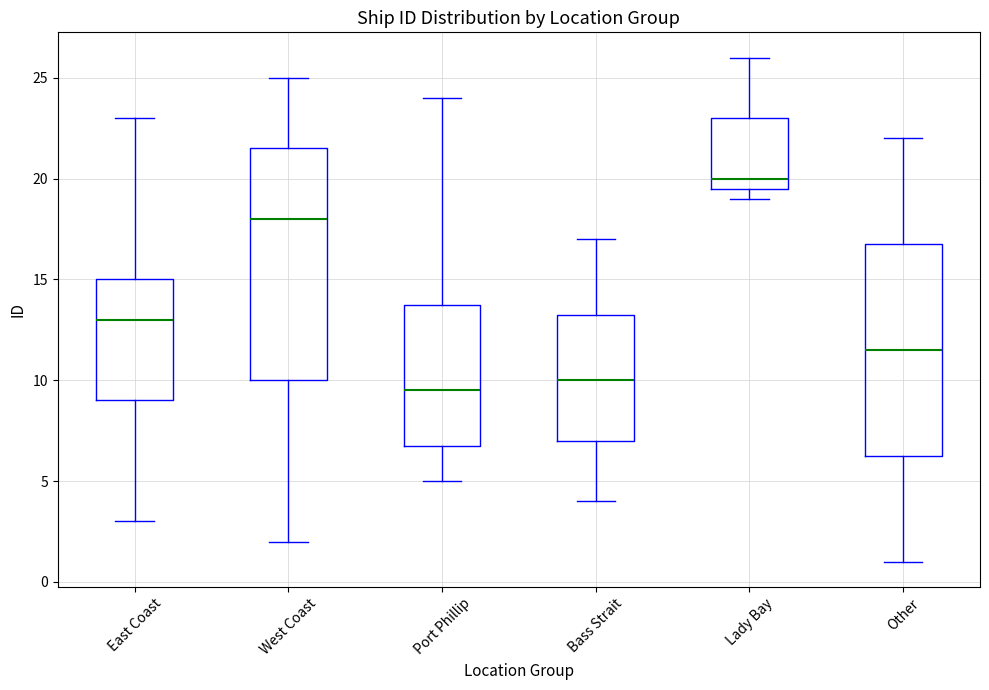

Reading left to right, transcribe this box plot: for each box, give where its median line is, the range the box spans, and where its two whiskers end, as read against the y-axis. The values are not printed on the chart, so give them approximately, as read against the axis.

East Coast: median 13.0, box 9.0 to 15.0, whiskers 3.0 to 23.0
West Coast: median 18.0, box 10.0 to 21.5, whiskers 2.0 to 25.0
Port Phillip: median 9.5, box 7.0 to 14.0, whiskers 5.0 to 24.0
Bass Strait: median 10.0, box 7.0 to 13.5, whiskers 4.0 to 17.0
Lady Bay: median 20.0, box 19.5 to 23.0, whiskers 19.0 to 26.0
Other: median 11.5, box 6.5 to 17.0, whiskers 1.0 to 22.0